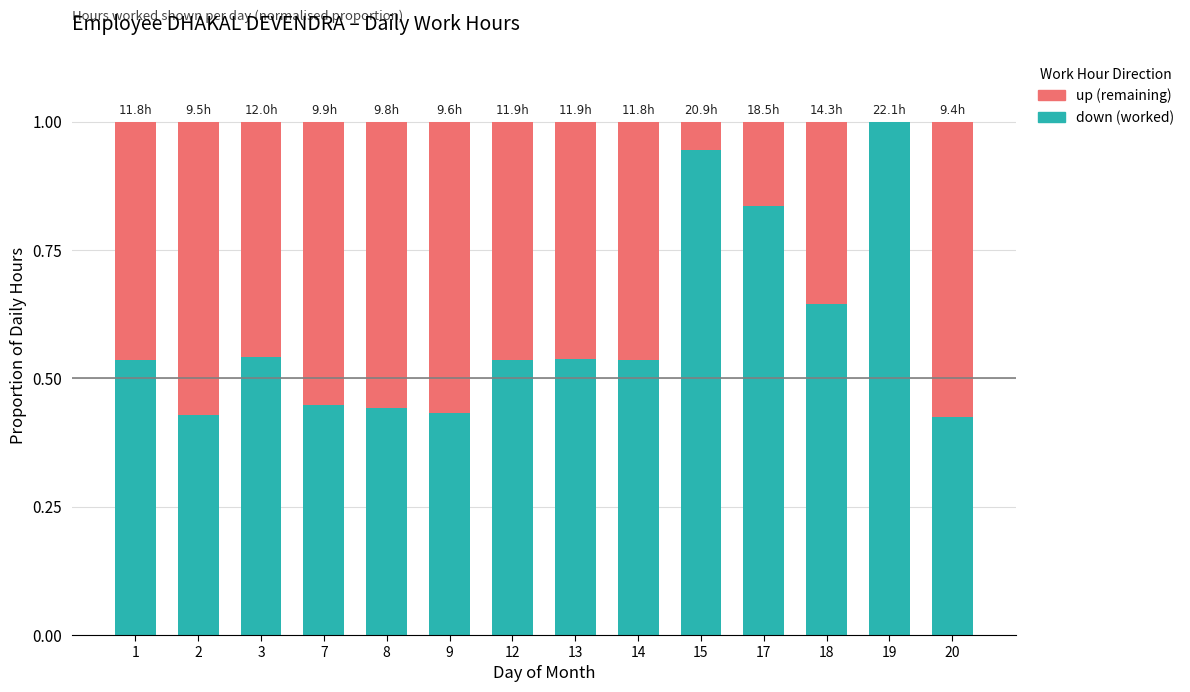

Are the bars grouped side by side (vs. stacked)?

No